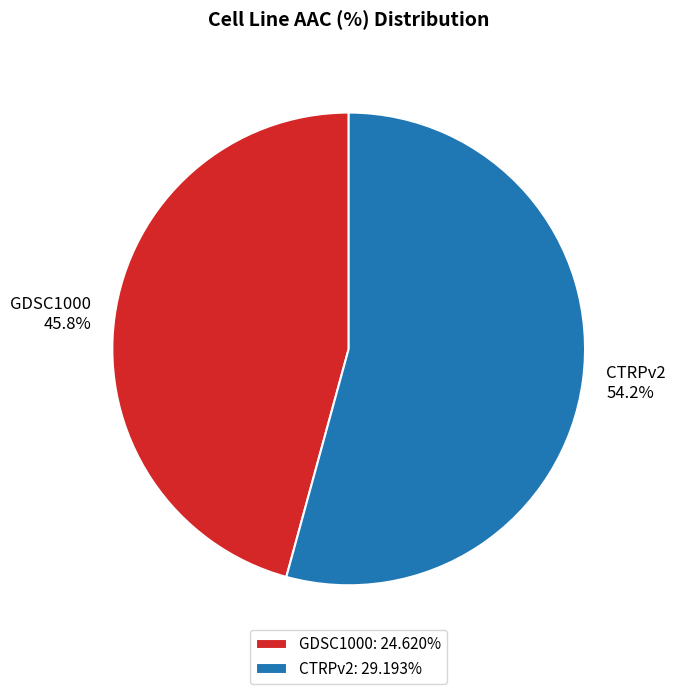

To the nearest percent, what is the difference between the CTRPv2 and GDSC1000 slice percentages?

8%